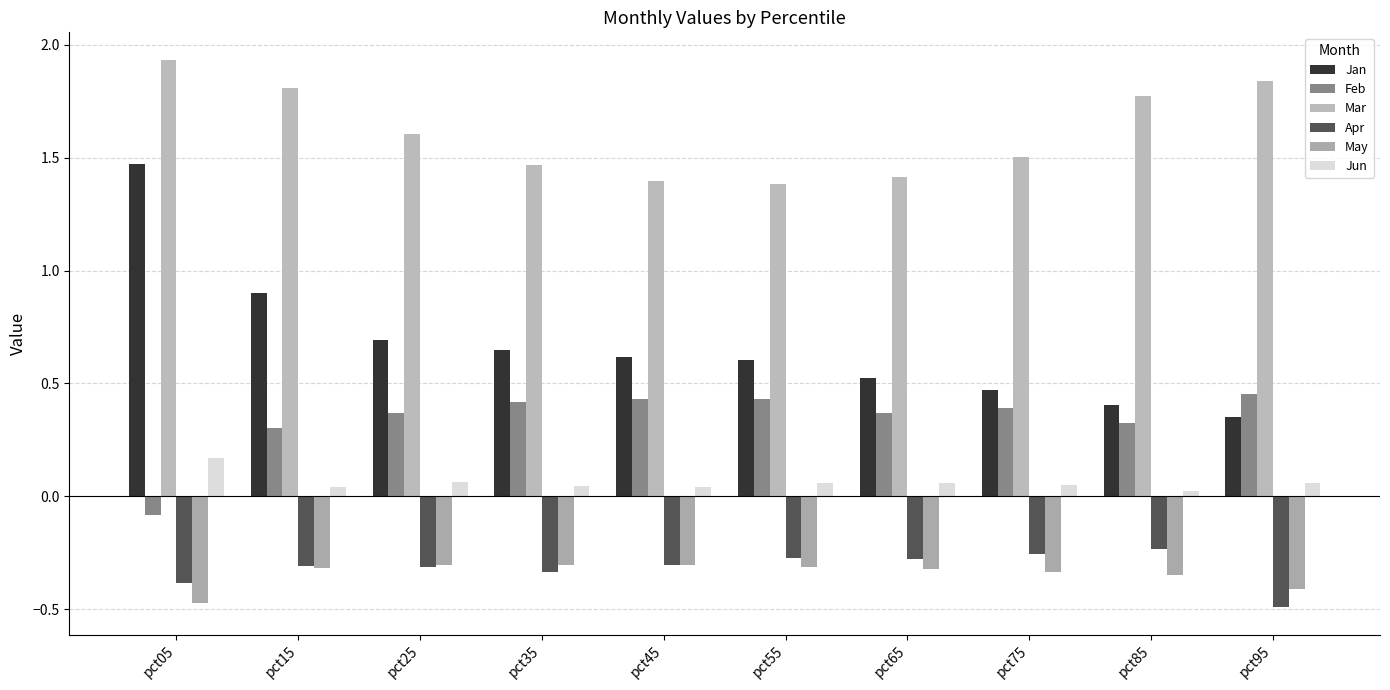

Reading right to left, list all the values displayed in this chart.

Jan: pct95=0.4	pct85=0.4	pct75=0.5	pct65=0.5	pct55=0.6	pct45=0.6	pct35=0.6	pct25=0.7	pct15=0.9	pct05=1.5
Feb: pct95=0.5	pct85=0.3	pct75=0.4	pct65=0.4	pct55=0.4	pct45=0.4	pct35=0.4	pct25=0.4	pct15=0.3	pct05=-0.1
Mar: pct95=1.8	pct85=1.8	pct75=1.5	pct65=1.4	pct55=1.4	pct45=1.4	pct35=1.5	pct25=1.6	pct15=1.8	pct05=1.9
Apr: pct95=-0.5	pct85=-0.2	pct75=-0.3	pct65=-0.3	pct55=-0.3	pct45=-0.3	pct35=-0.3	pct25=-0.3	pct15=-0.3	pct05=-0.4
May: pct95=-0.4	pct85=-0.3	pct75=-0.3	pct65=-0.3	pct55=-0.3	pct45=-0.3	pct35=-0.3	pct25=-0.3	pct15=-0.3	pct05=-0.5
Jun: pct95=0.1	pct85=0.0	pct75=0.1	pct65=0.1	pct55=0.1	pct45=0.0	pct35=0.0	pct25=0.1	pct15=0.0	pct05=0.2